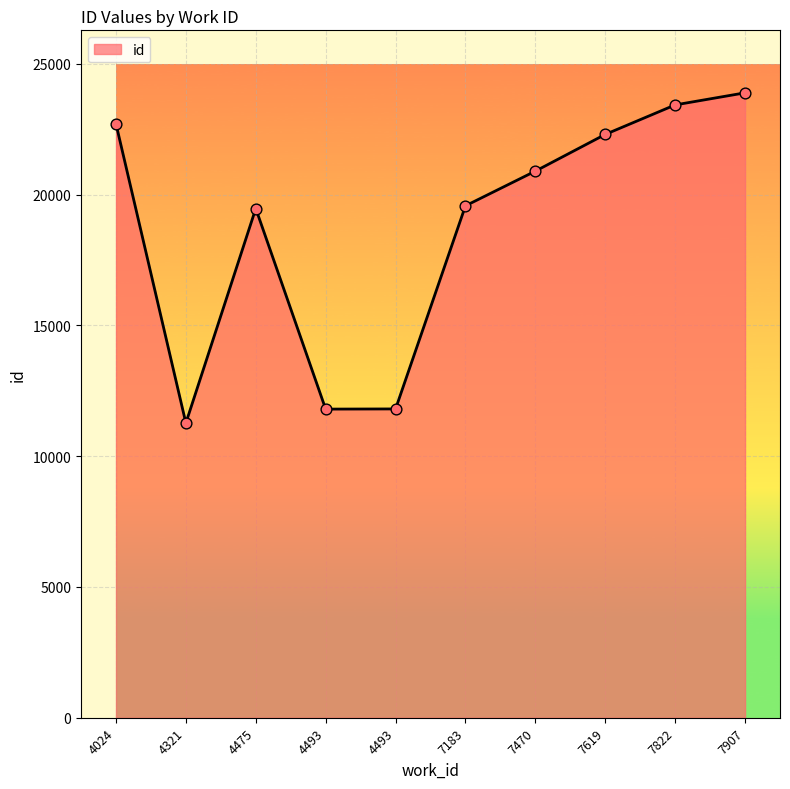

Approximately how many times larger is the value at 7470 compared to 7619?

0.9